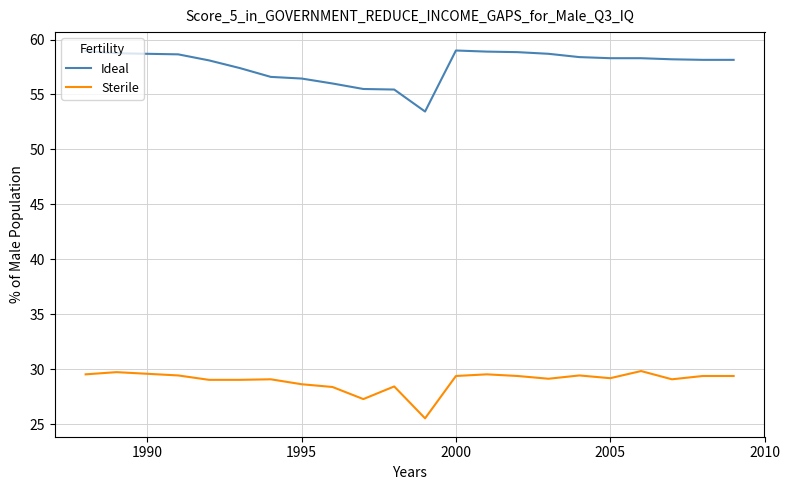

What is the minimum value for Sterile?

25.6